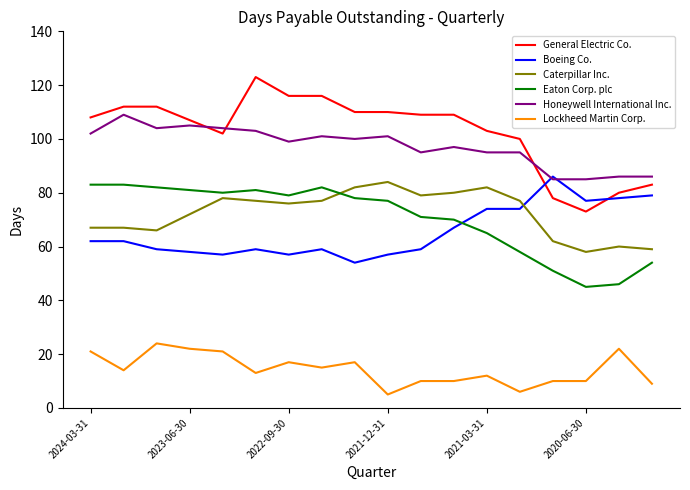

True or false: General Electric Co. and Caterpillar Inc. intersect in this chart.

False